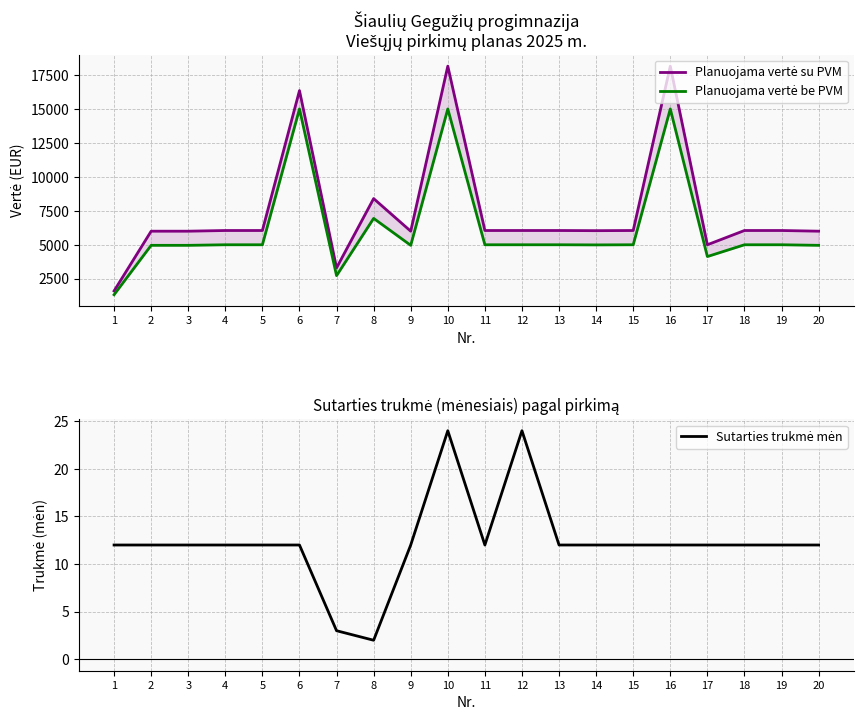

Reading left to right, list all the values displayed in this chart.

Planuojama vertė su PVM: 1=1600.0	2=6000.0	3=6000.0	4=6050.0	5=6050.0	6=16350.0	7=3300.0	8=8400.0	9=6000.0	10=18150.0	11=6050.0	12=6050.0	13=6050.0	14=6037.9	15=6050.0	16=18150.0	17=5000.0	18=6050.0	19=6050.0	20=6000.0
Planuojama vertė be PVM: 1=1322.3	2=4958.7	3=4958.7	4=5000.0	5=5000.0	6=15000.0	7=2727.3	8=6942.1	9=4958.7	10=15000.0	11=5000.0	12=5000.0	13=5000.0	14=4990.0	15=5000.0	16=15000.0	17=4132.2	18=5000.0	19=5000.0	20=4958.7
Sutarties trukmė mėn: 1=12.0	2=12.0	3=12.0	4=12.0	5=12.0	6=12.0	7=3.0	8=2.0	9=12.0	10=24.0	11=12.0	12=24.0	13=12.0	14=12.0	15=12.0	16=12.0	17=12.0	18=12.0	19=12.0	20=12.0